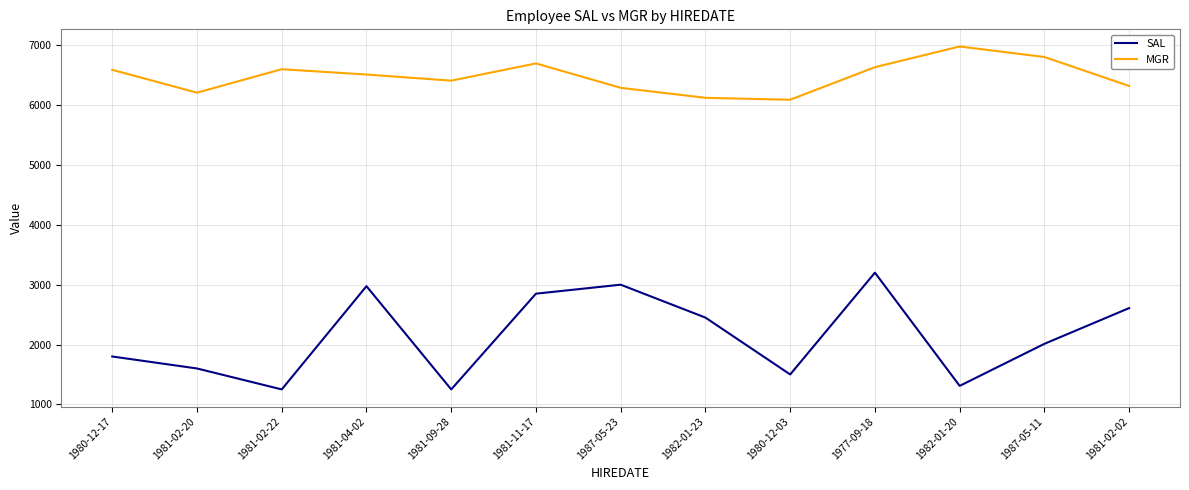

List the series in order of their overall mean, highest first.

MGR, SAL